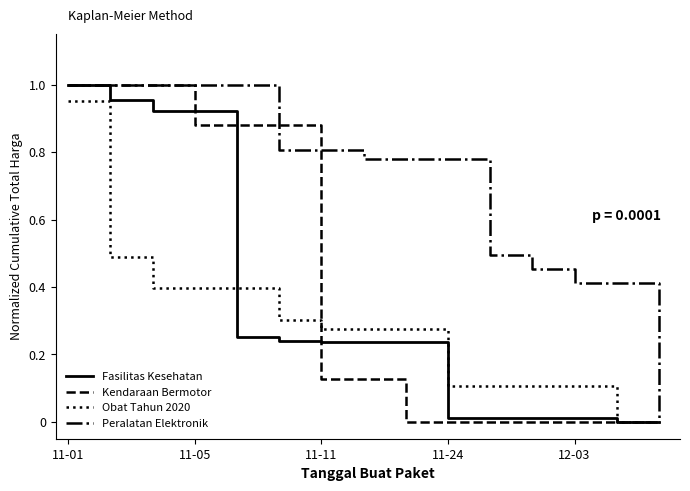

Which series has the largest total across all categories?

Peralatan Elektronik